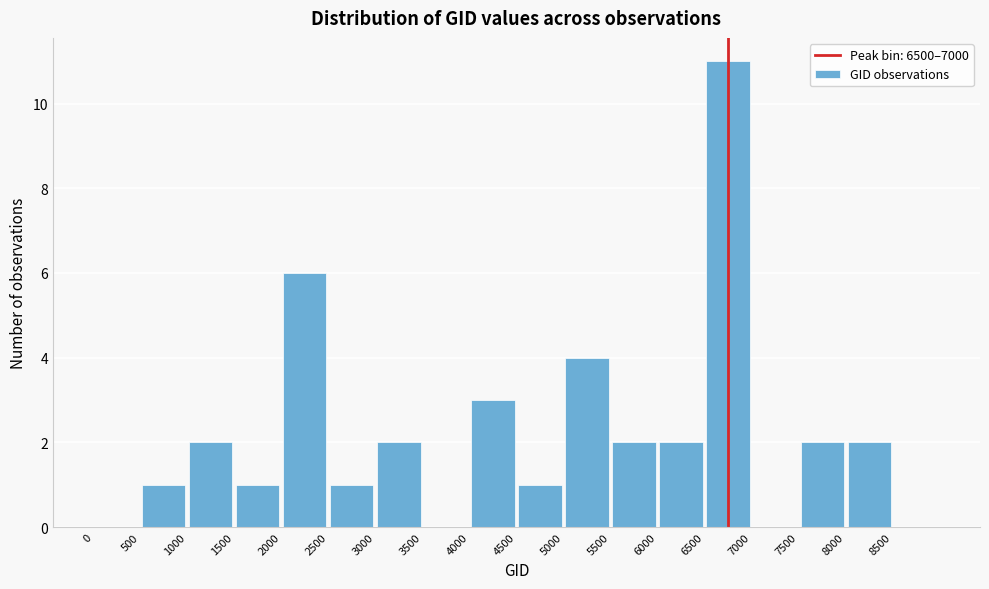

Reading left to right, list every bar in this chart as the range it spans on the x-axis followed by its height. The values are not printed on the chart, so give them approximately, as read against the axis.

0 to 500: 0
500 to 1000: 1
1000 to 1500: 2
1500 to 2000: 1
2000 to 2500: 6
2500 to 3000: 1
3000 to 3500: 2
3500 to 4000: 0
4000 to 4500: 3
4500 to 5000: 1
5000 to 5500: 4
5500 to 6000: 2
6000 to 6500: 2
6500 to 7000: 11
7000 to 7500: 0
7500 to 8000: 2
8000 to 8500: 2
8500 to 9000: 0